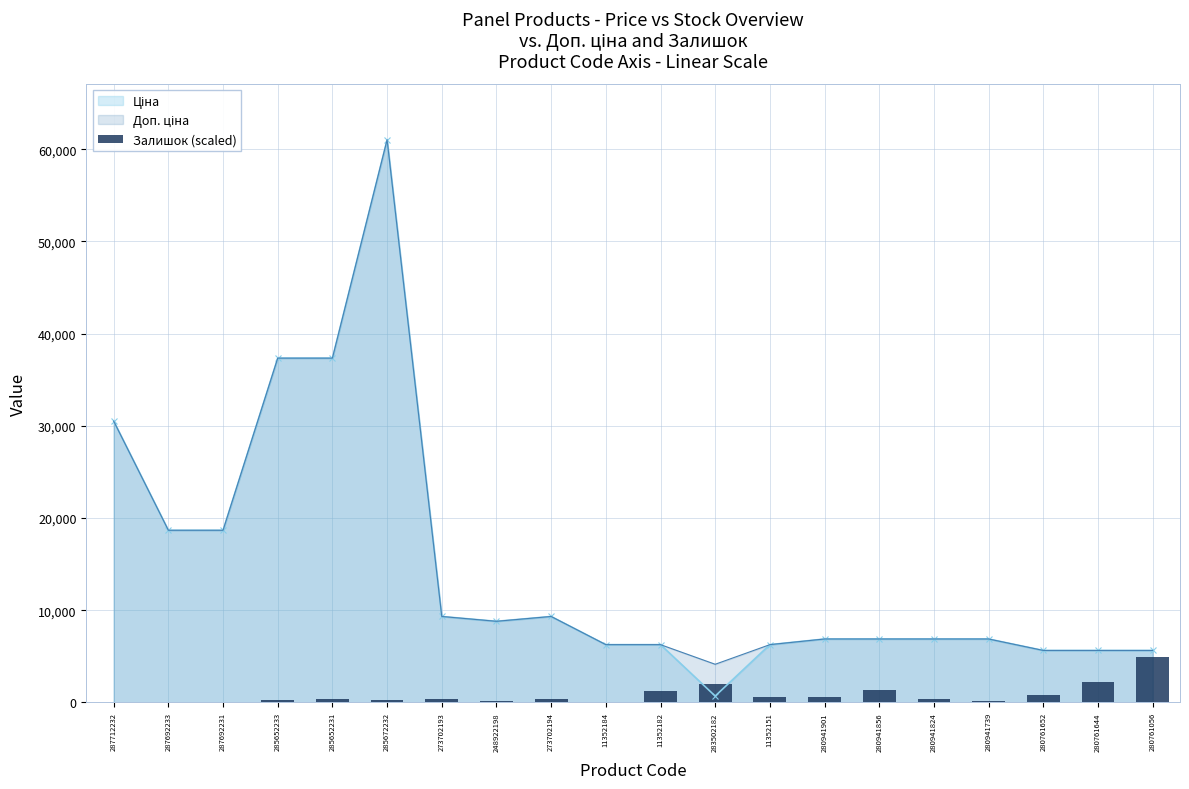

What position from the right is 280761056?

1